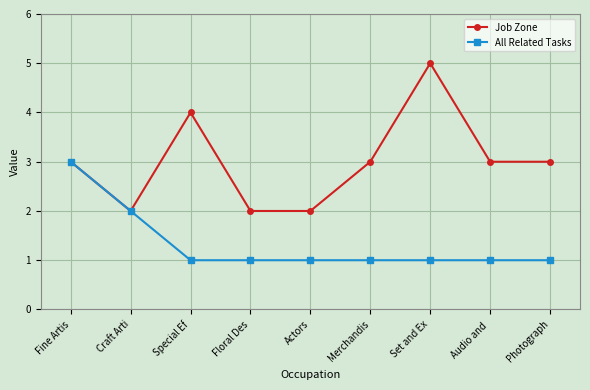

What is the total value across all series at Craft Arti?

4